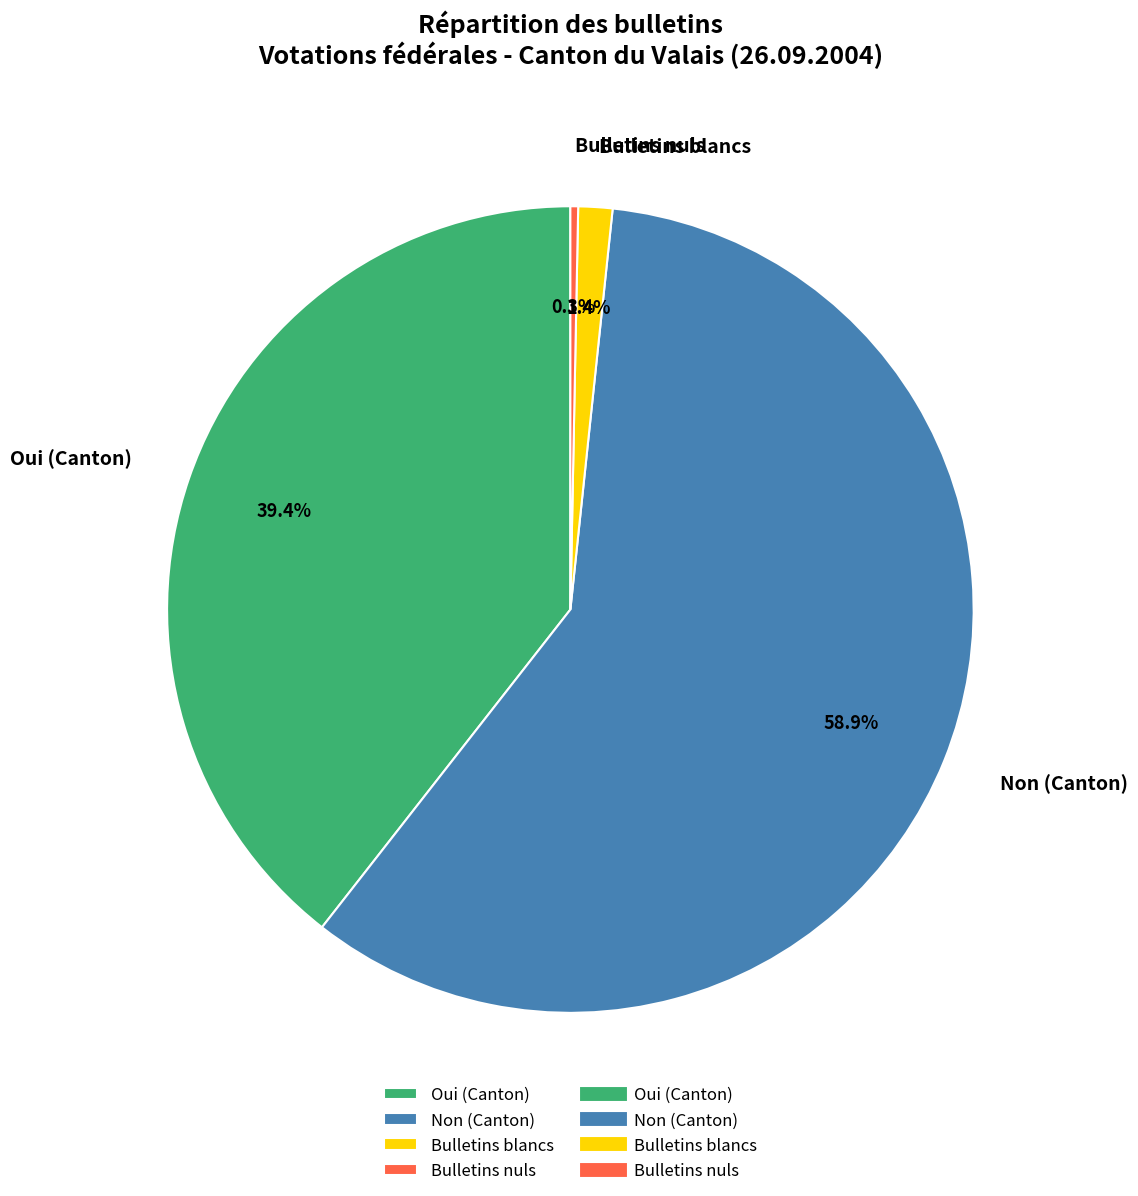

To the nearest percent, what is the average slice percentage?

25%